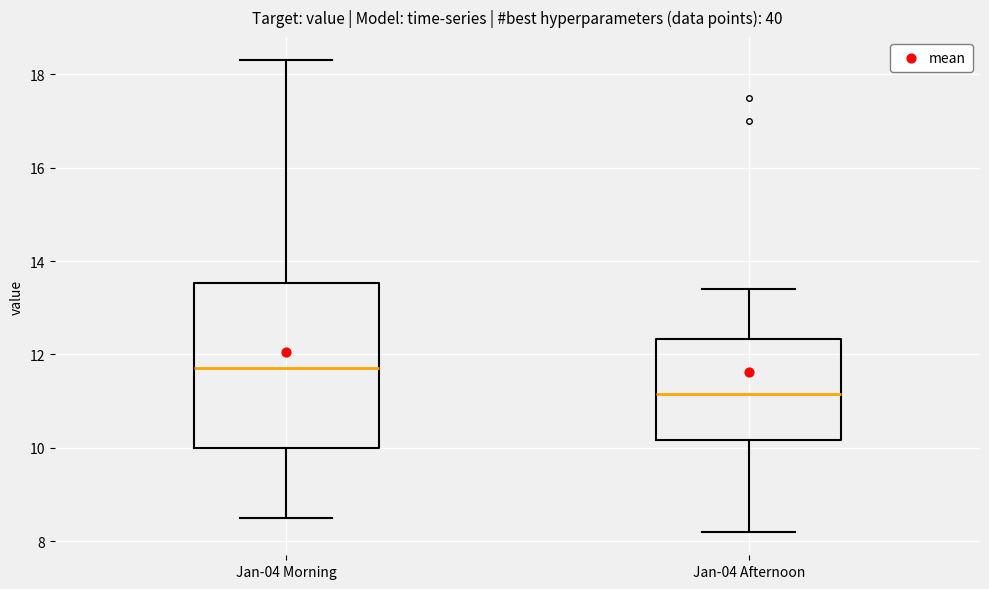

Comparing the boxes themselves (not the whiskers), which one is the tallest?

Jan-04 Morning